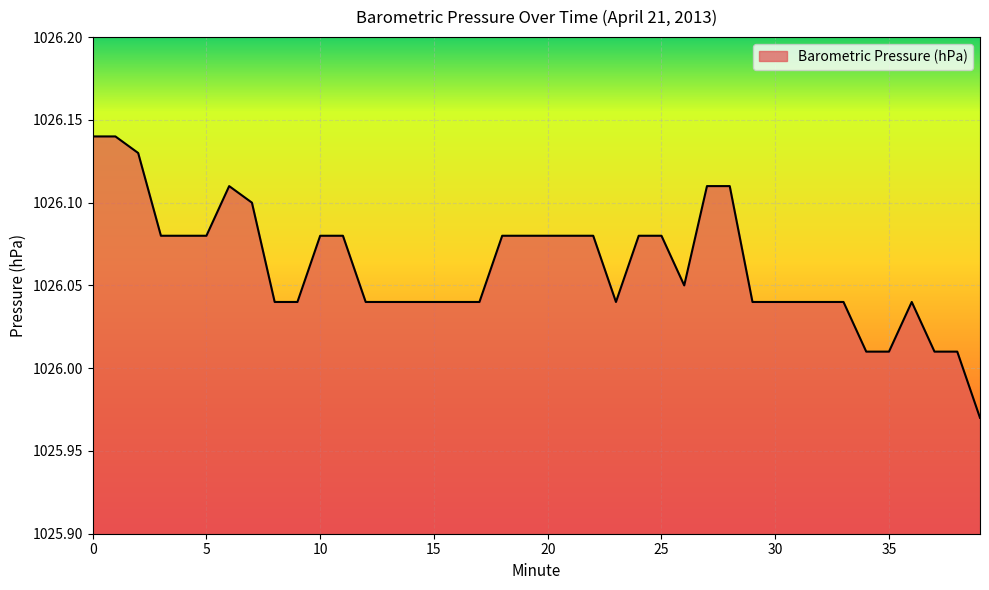

How many values exceed 1026?

39